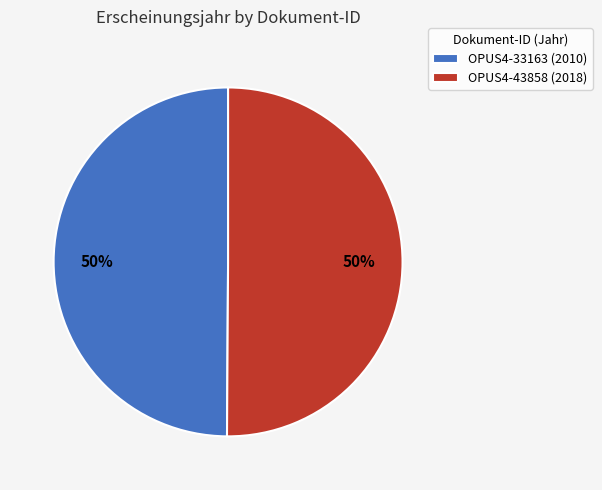

Approximately how many times larger is the value at OPUS4-33163 (2010) compared to OPUS4-43858 (2018)?

1.0